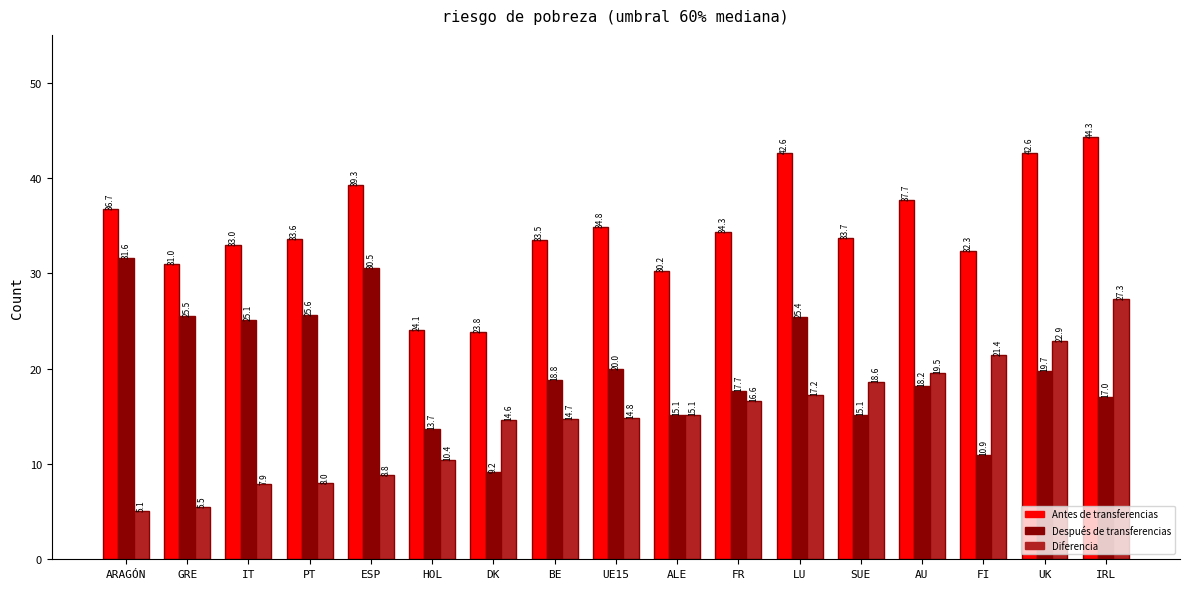

What is the difference between the second highest and minimum values in the Antes de transferencias series?

18.8